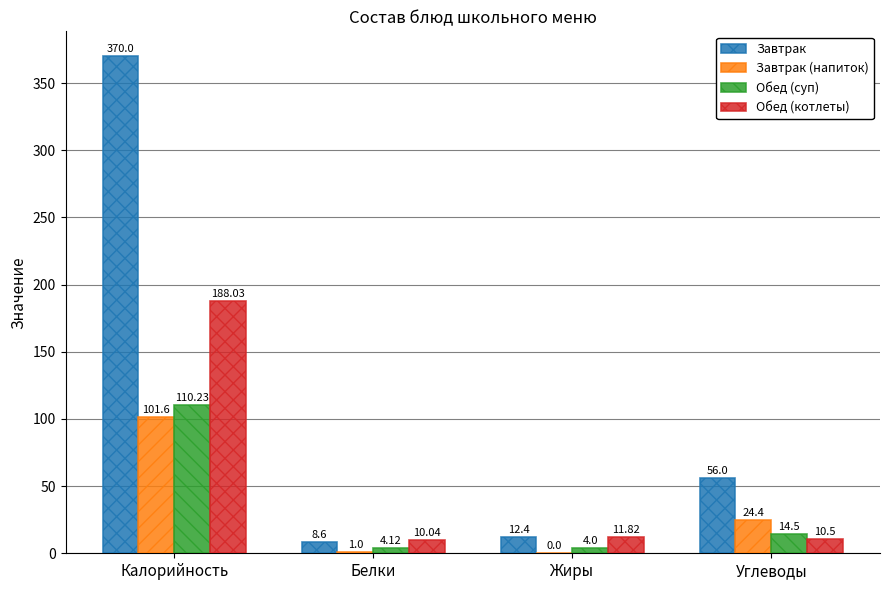

Reading left to right, extract all data points from this chart.

Завтрак: 370.0	8.6	12.4	56.0
Завтрак (напиток): 101.6	1.0	0.0	24.4
Обед (суп): 110.2	4.1	4.0	14.5
Обед (котлеты): 188.0	10.0	11.8	10.5